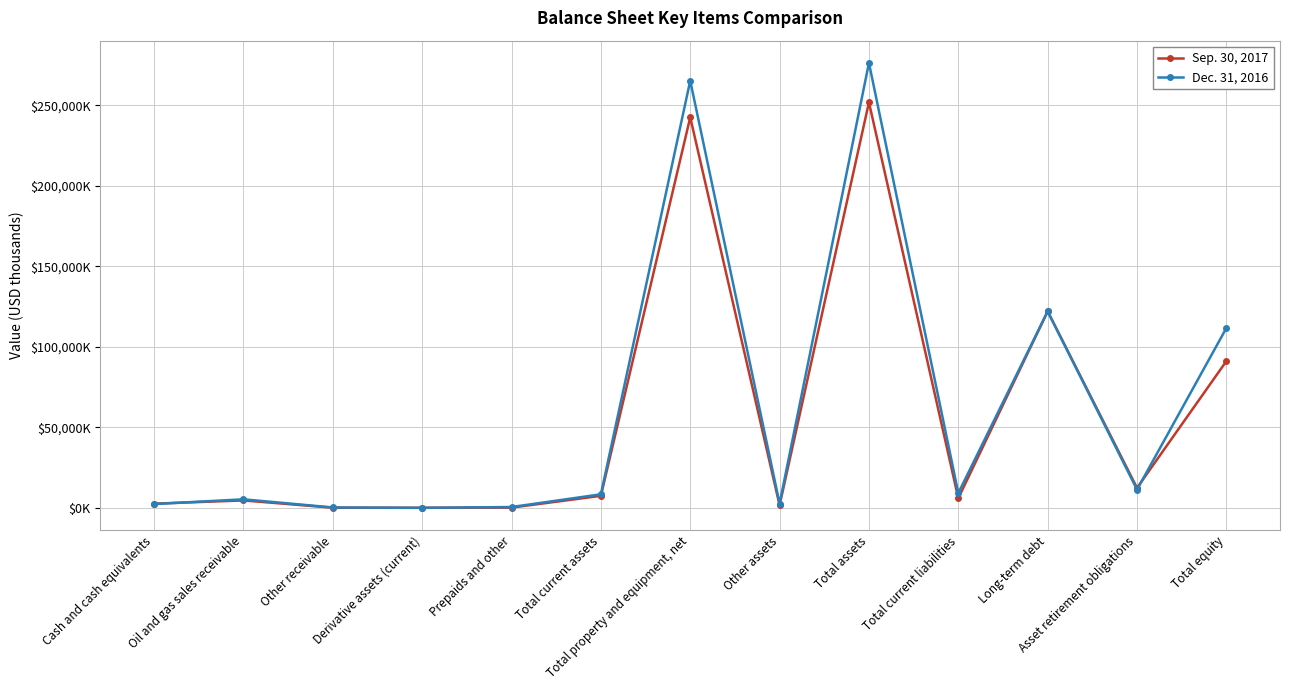

What is the approximate value of Dec. 31, 2016 at Prepaids and other?

512